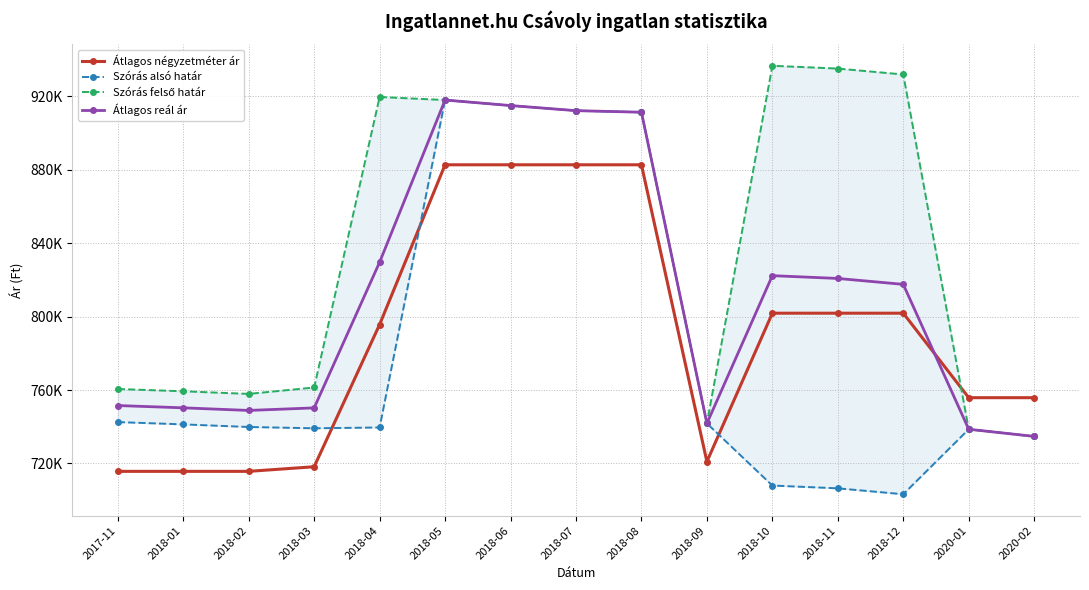

Which series has the largest range (max minus min)?

Szórás alsó határ